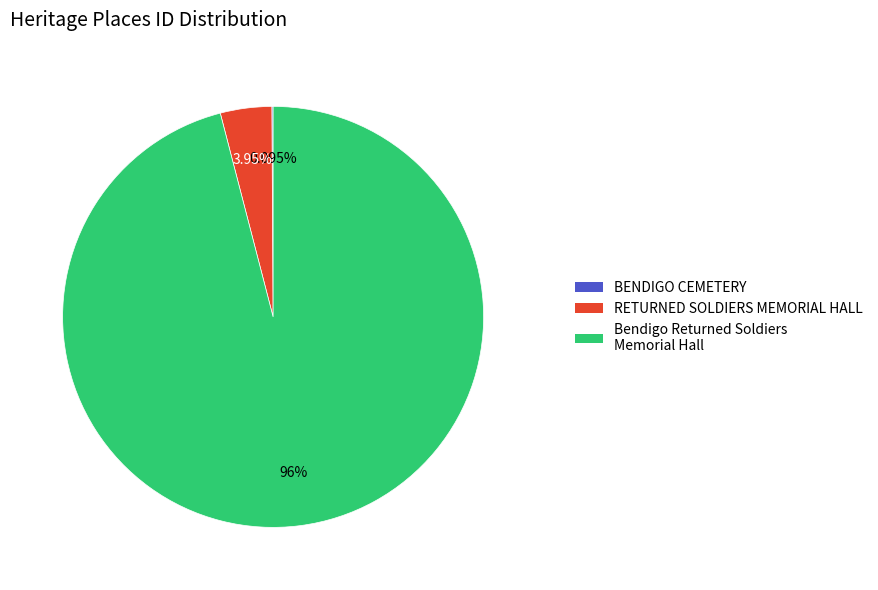

Which slice represents more than half of the pie?

Bendigo Returned Soldiers Memorial Hall